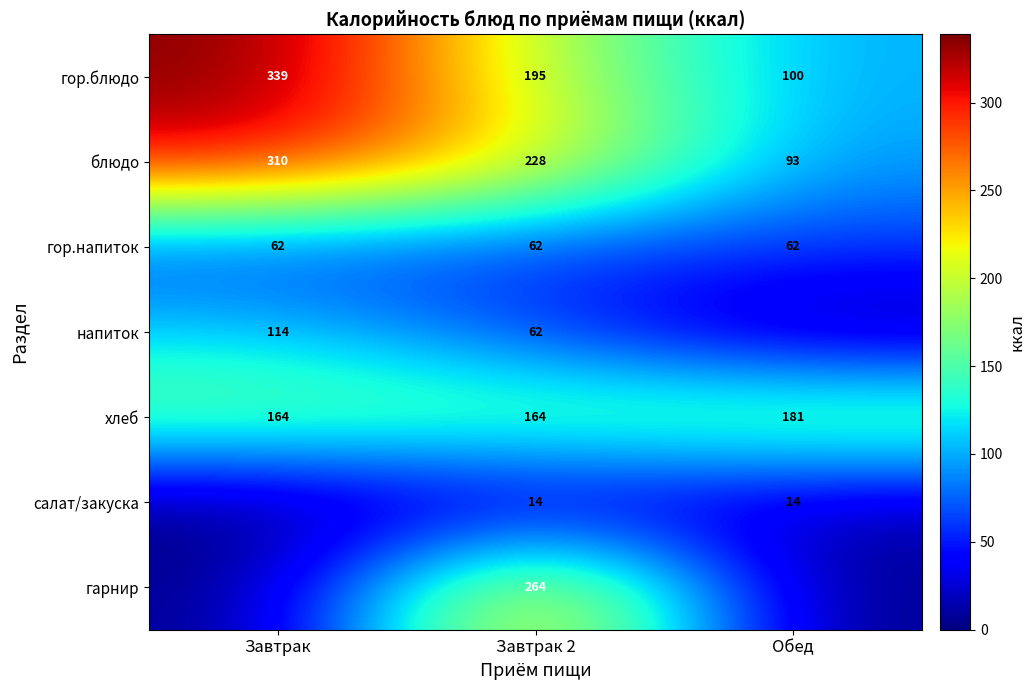

At which category does the chart reach its minimum across all series?

Обед